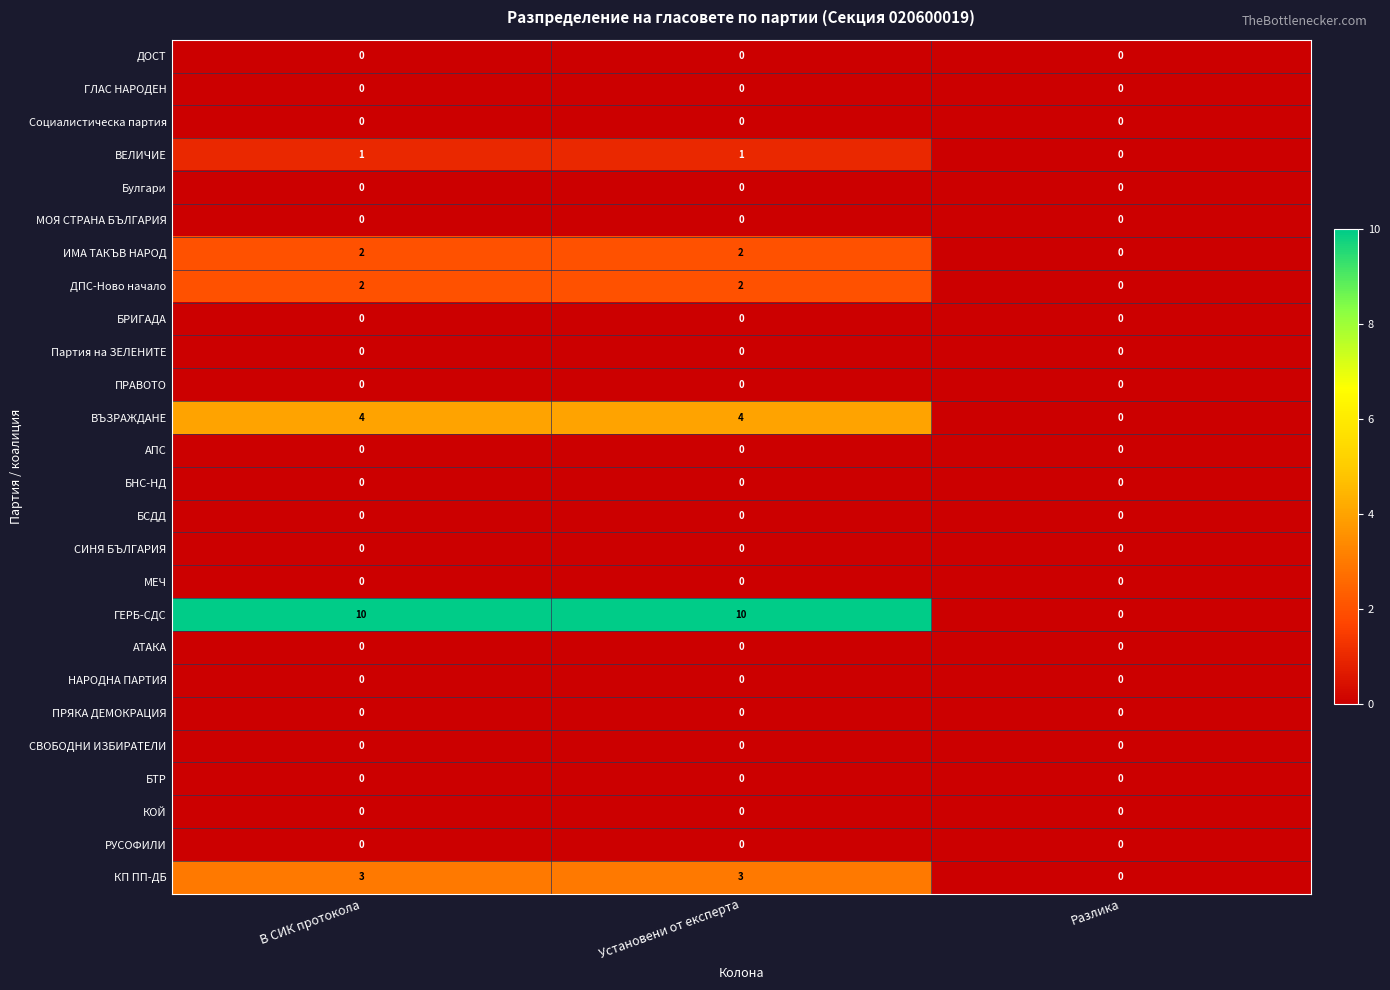

At which label does КП ПП-ДБ reach its minimum?

Разлика